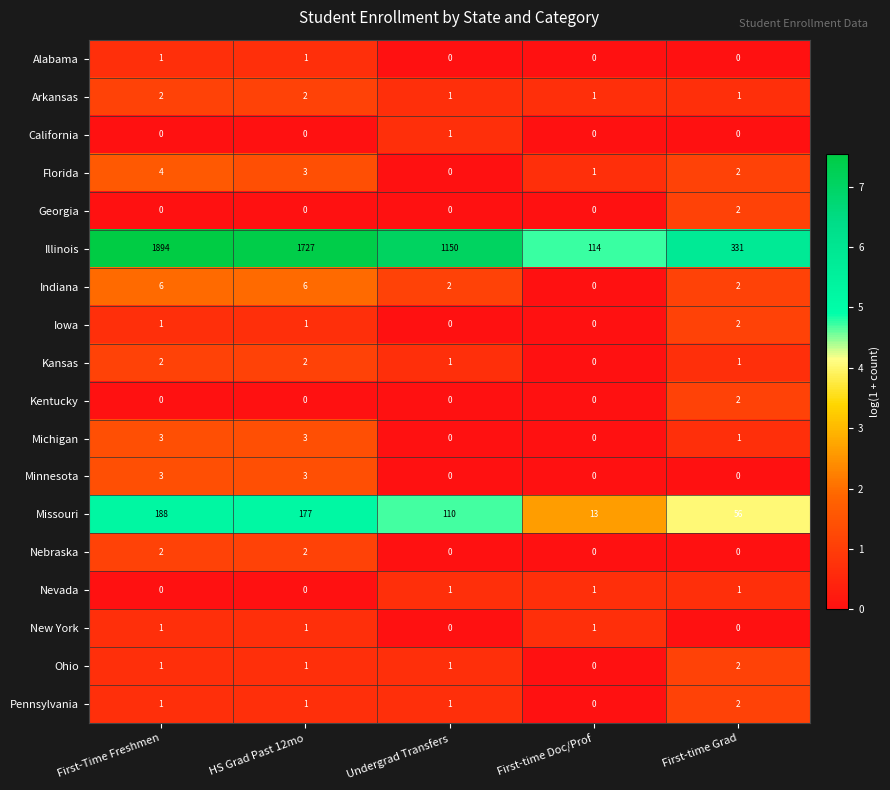

At which category does the chart reach its peak across all series?

First-Time Freshmen